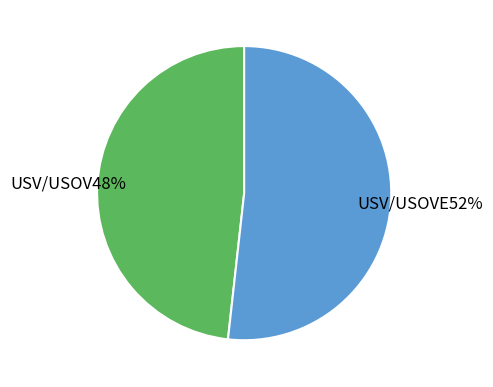

To the nearest percent, what is the average slice percentage?

50%